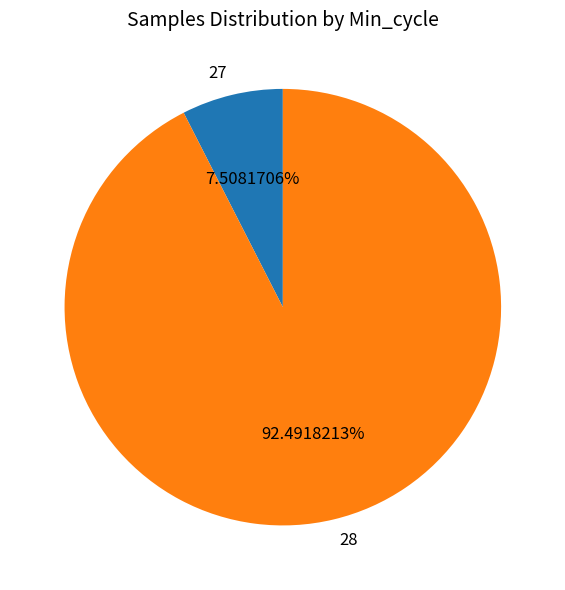

Between 27 and 28, which is larger?

28